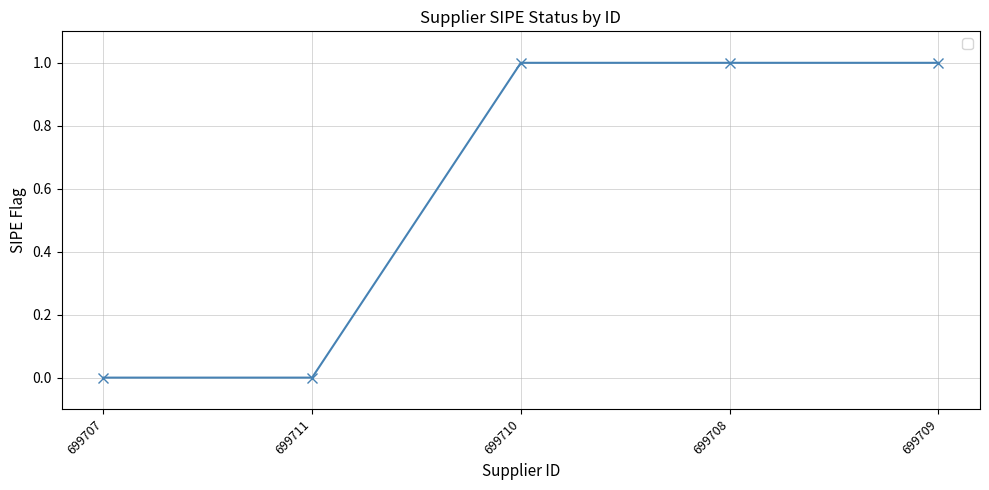

The value at 699708 is 1. True or false?

True